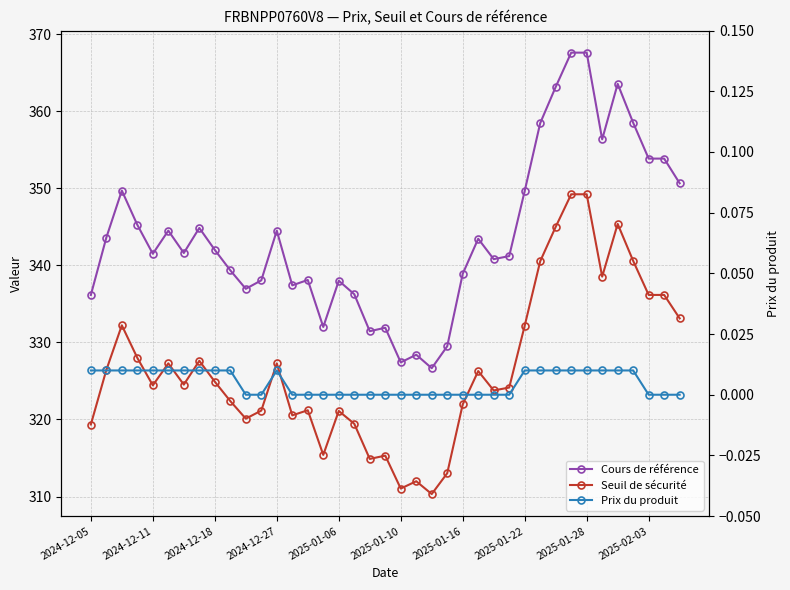

Between 23 and 16, which is larger?

16